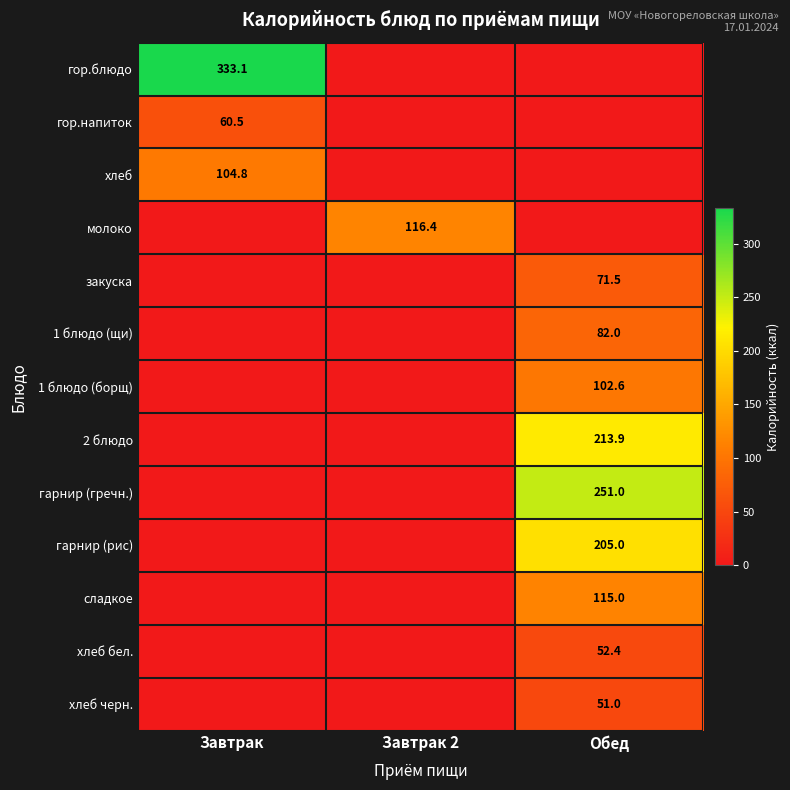

The value of гор.блюдо at Завтрак is 568.1. True or false?

False